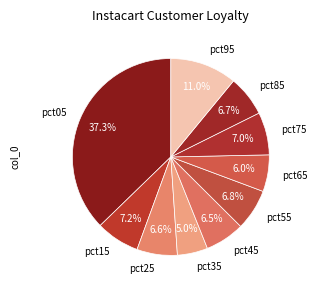

To the nearest percent, what is the average slice percentage?

10%